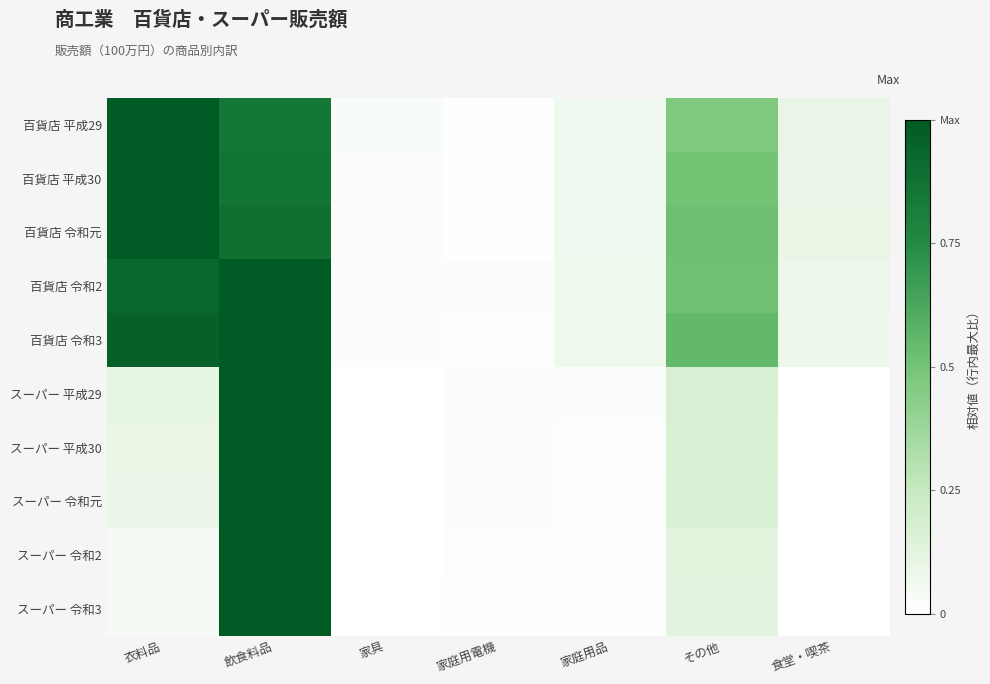

Between 家庭用電機 and その他, which series saw the biggest shift?

百貨店 令和3